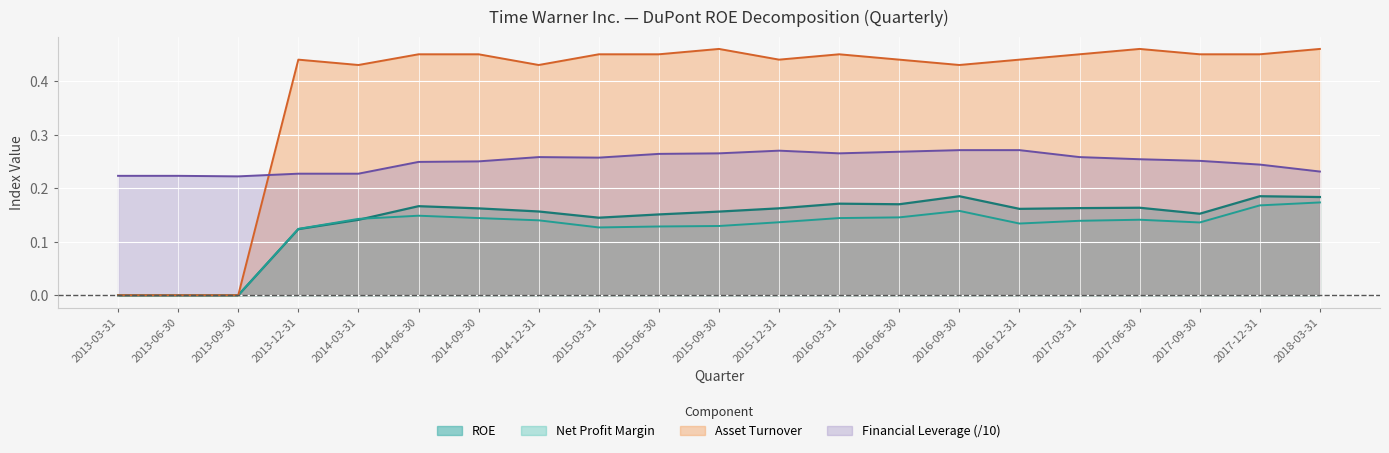

Which series has the widest spread of values?

Asset Turnover